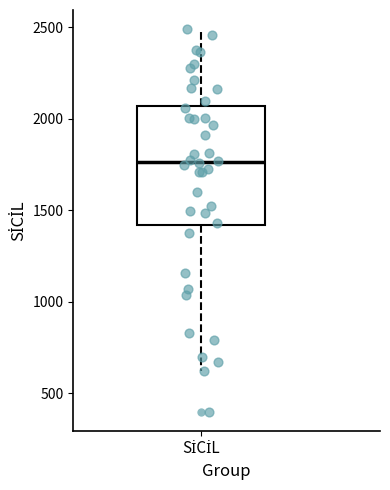

Read this box plot against the y-axis: the position of the median line, the range covered by the box, and the ends of both whiskers. The values are not printed on the chart, so give them approximately, as read against the axis.

median 1750, box 1400 to 2050, whiskers 600 to 2500